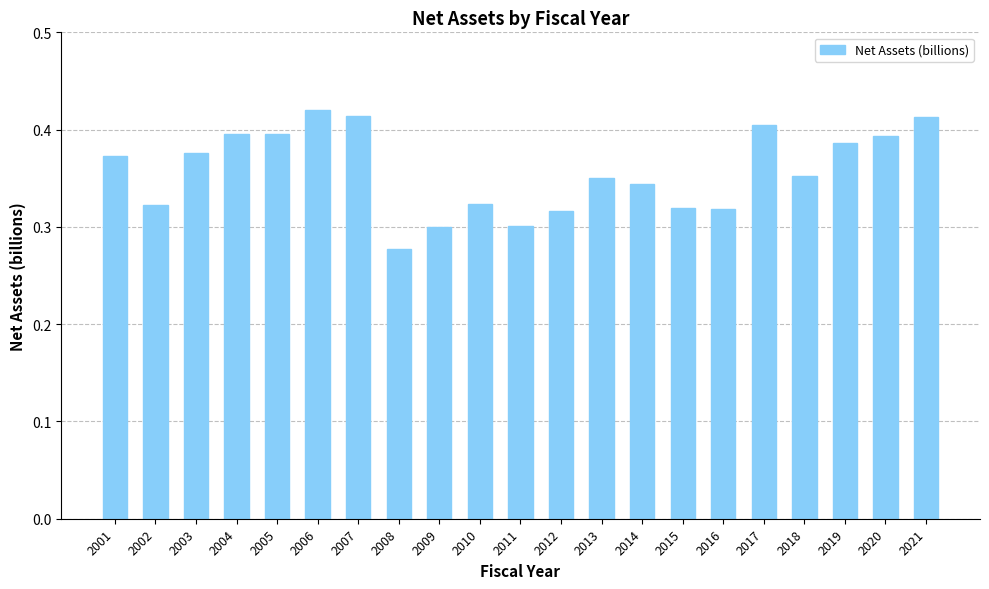

Which label corresponds to the smallest value in the chart?

2008